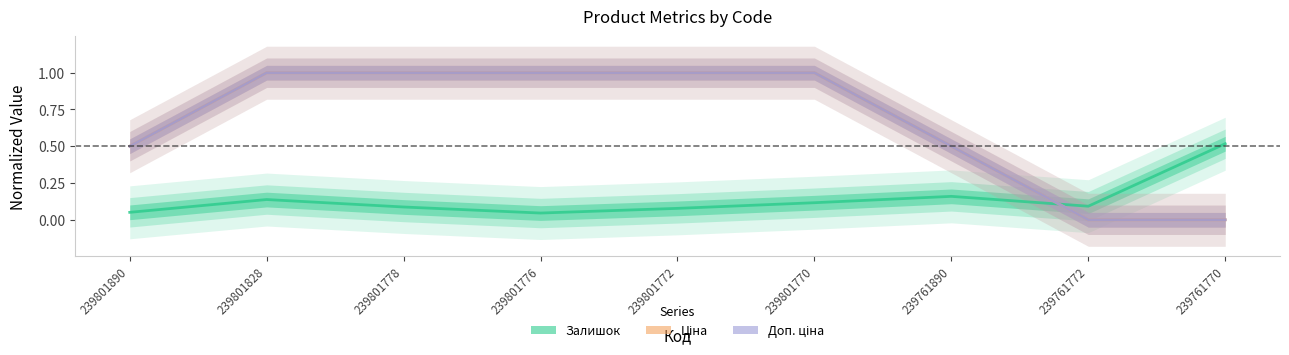

The value of Залишок at 239801778 is 0.1. True or false?

True